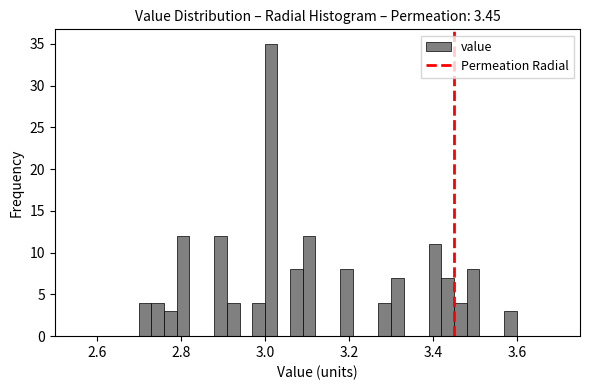

Read against the x-axis, roughly where is the centre of the tallest bar?

3.02